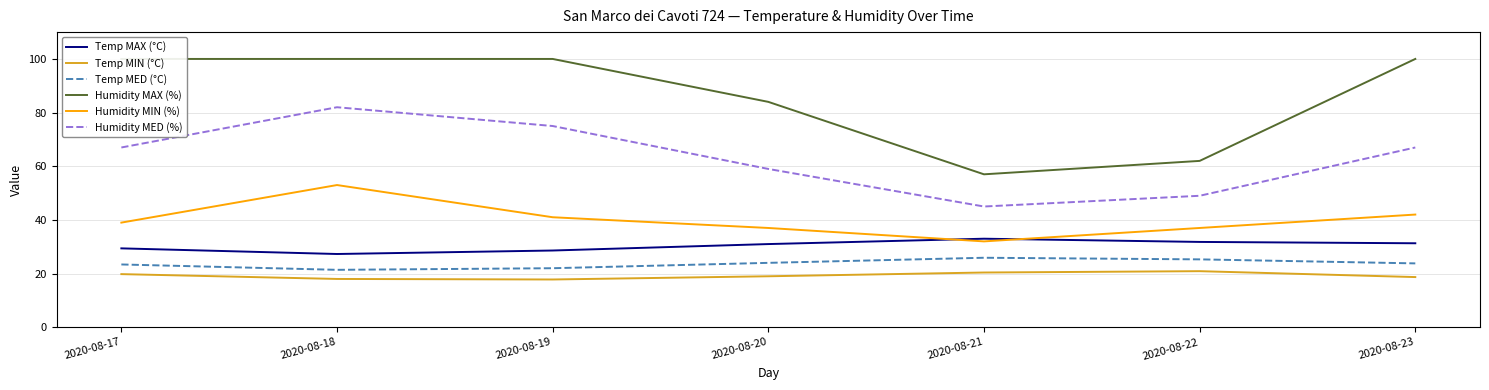

The Humidity MIN (%) series shows 22.4 at 2020-08-23. True or false?

False